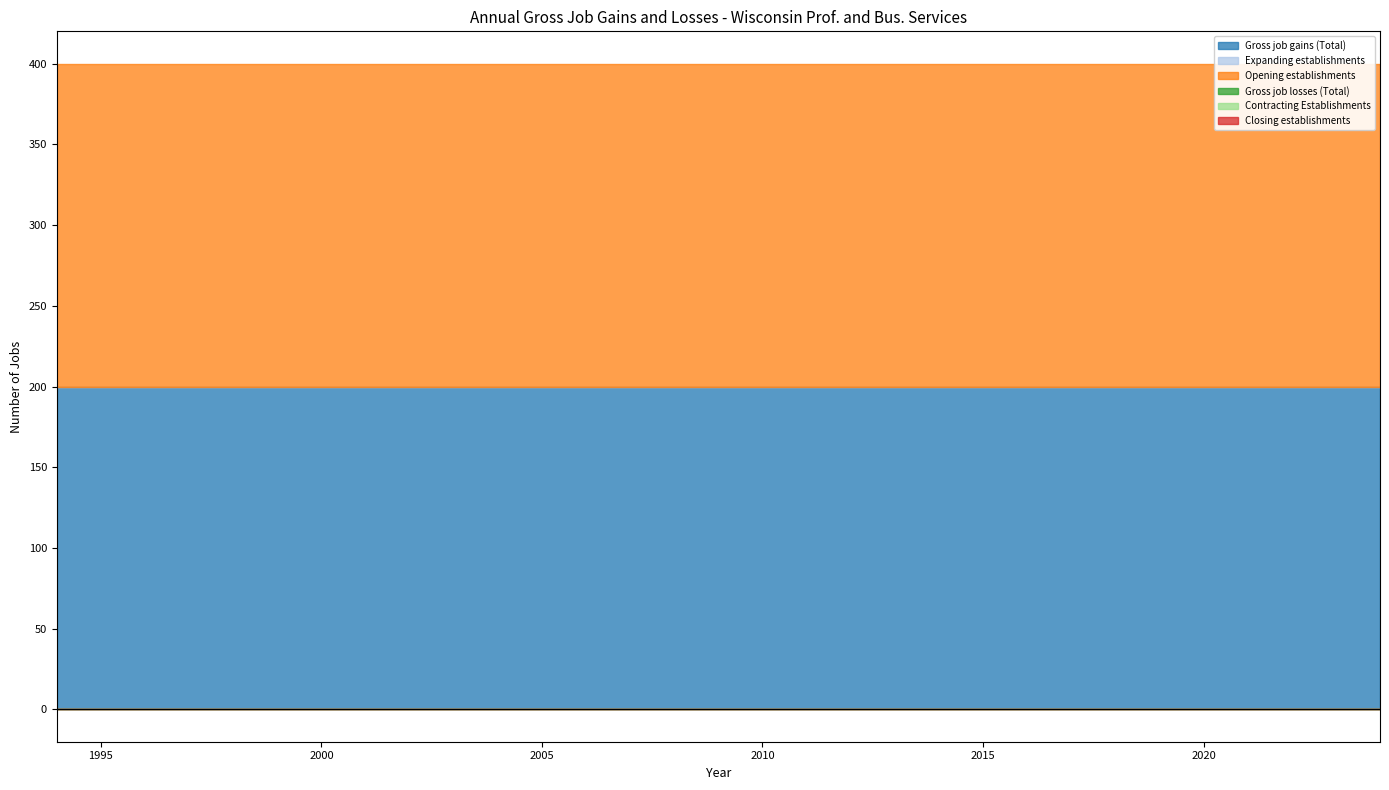

Which series has the largest total across all categories?

Gross job gains (Total)